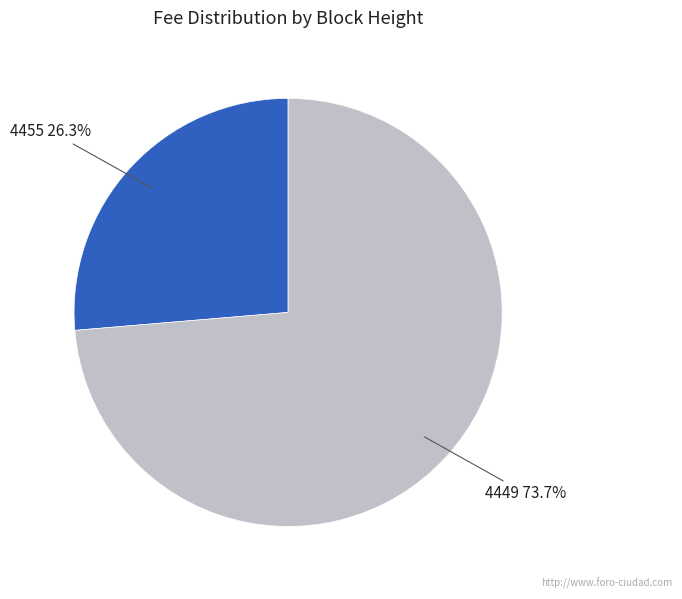

To the nearest percent, what portion does 4449 represent?

74%